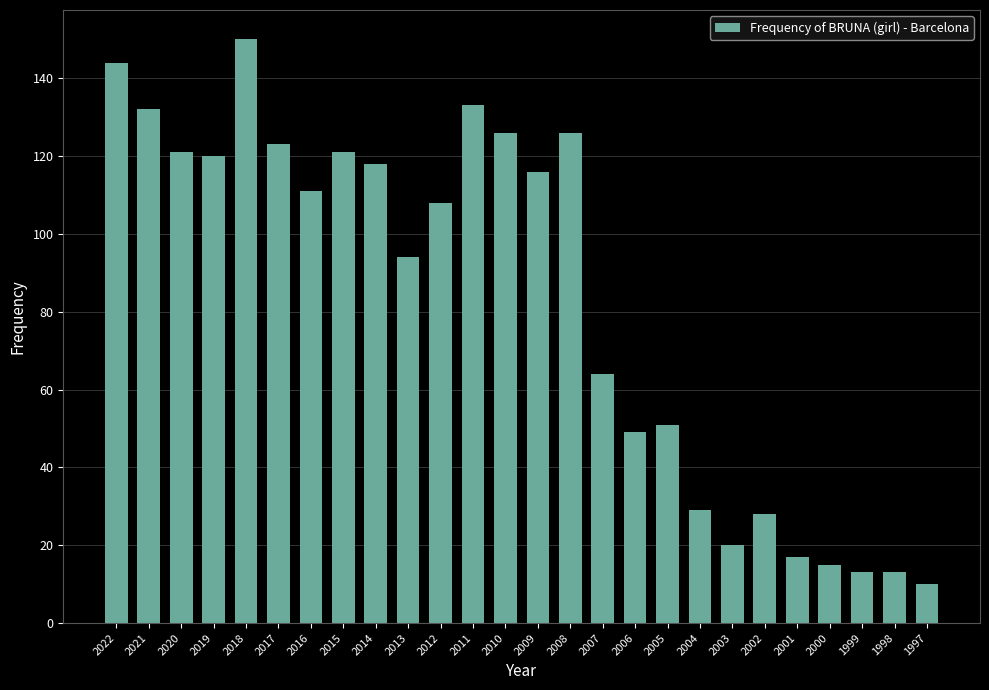

Which has a higher value, 2010 or 2001?

2010